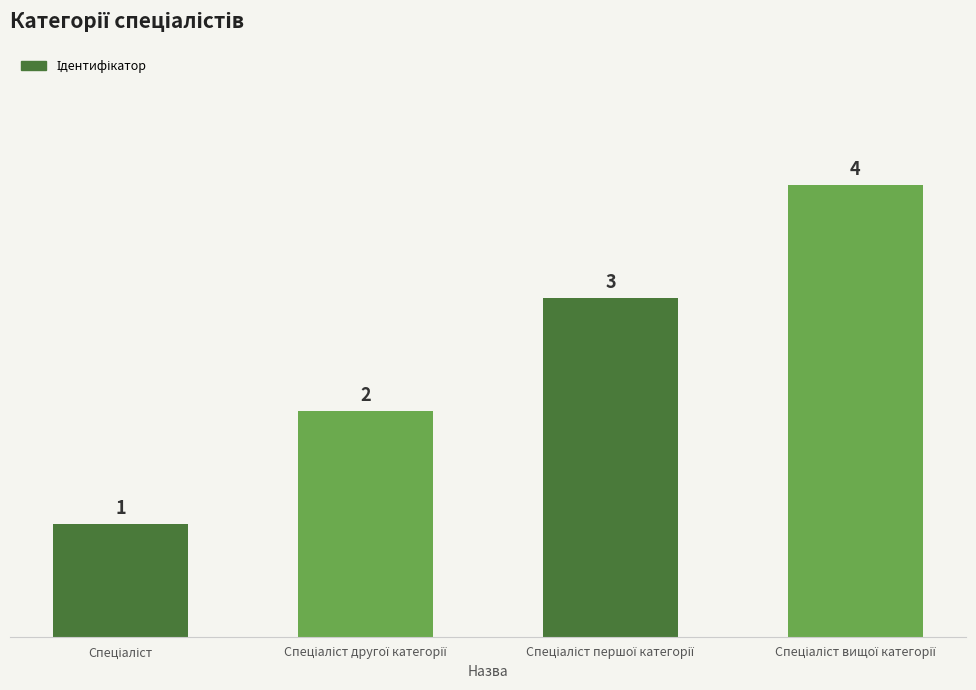

What is the smallest value displayed?

1